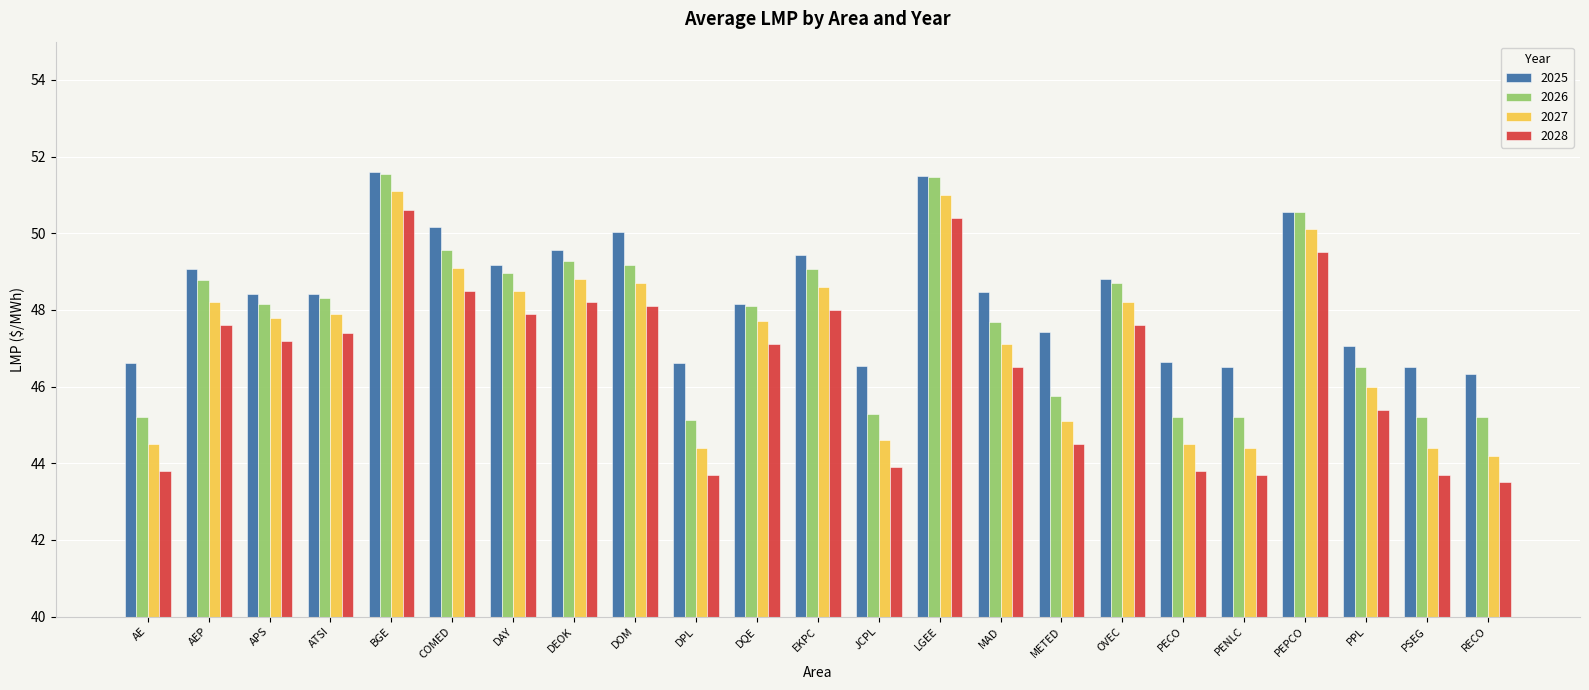

Which series has the widest spread of values?

2028